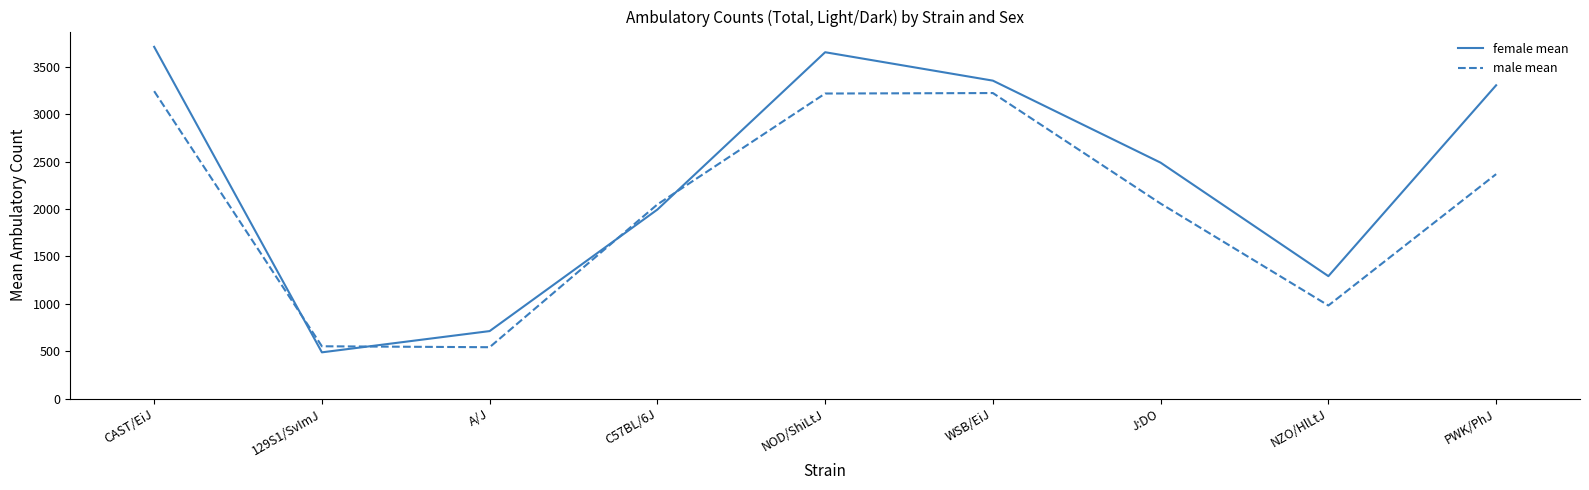

What is the average value of the male mean series?

2026.8